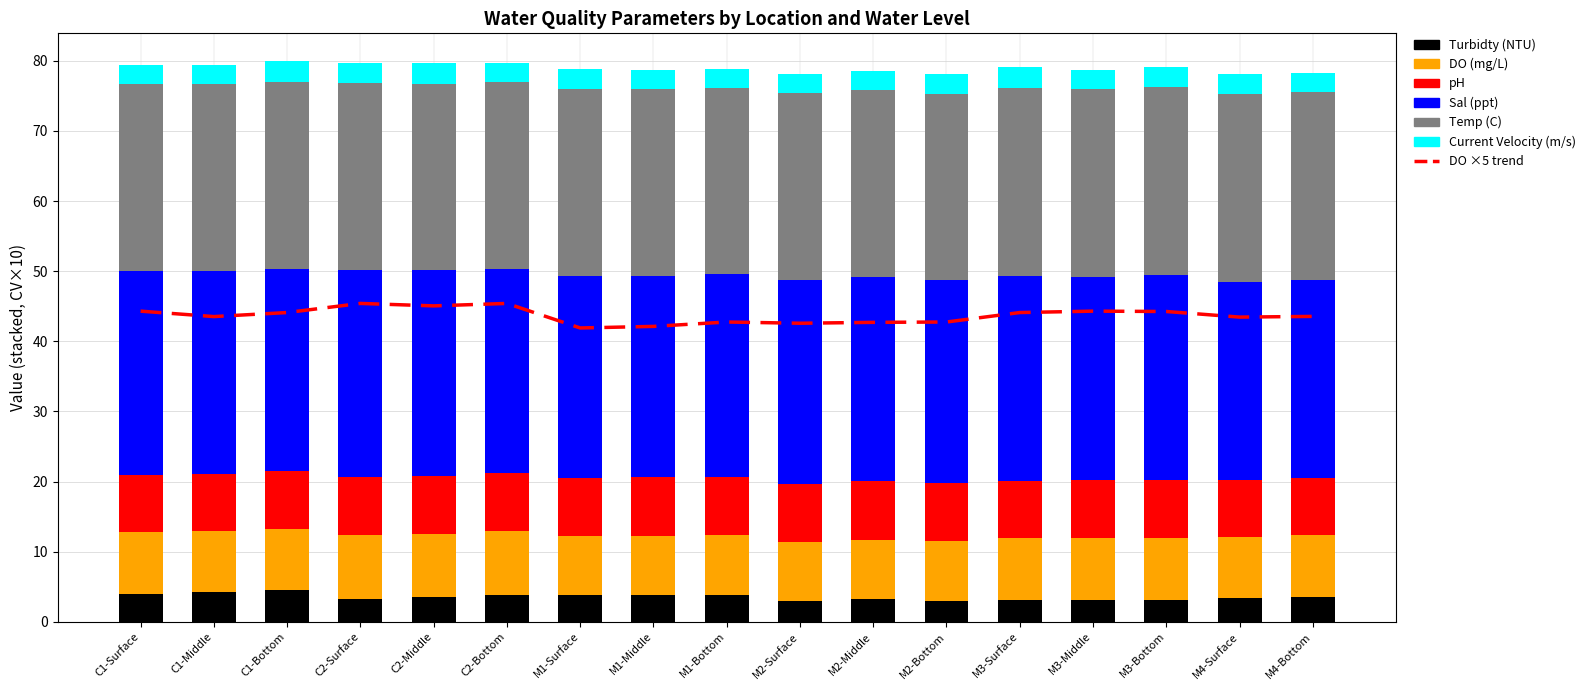

What is the total value across all series at C2-Bottom?

116.1